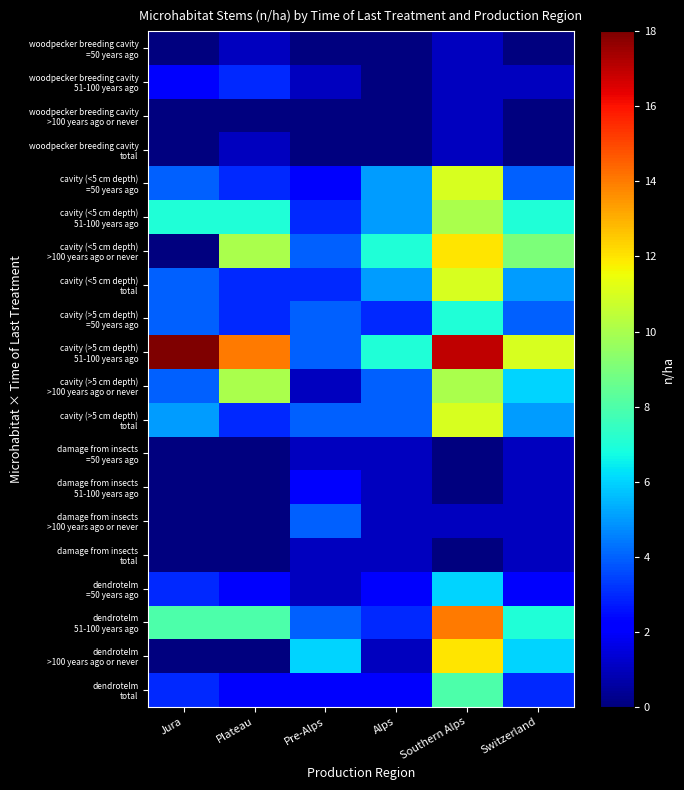

Which series has the largest range (max minus min)?

cavity (>5 cm depth) 51-100 years ago